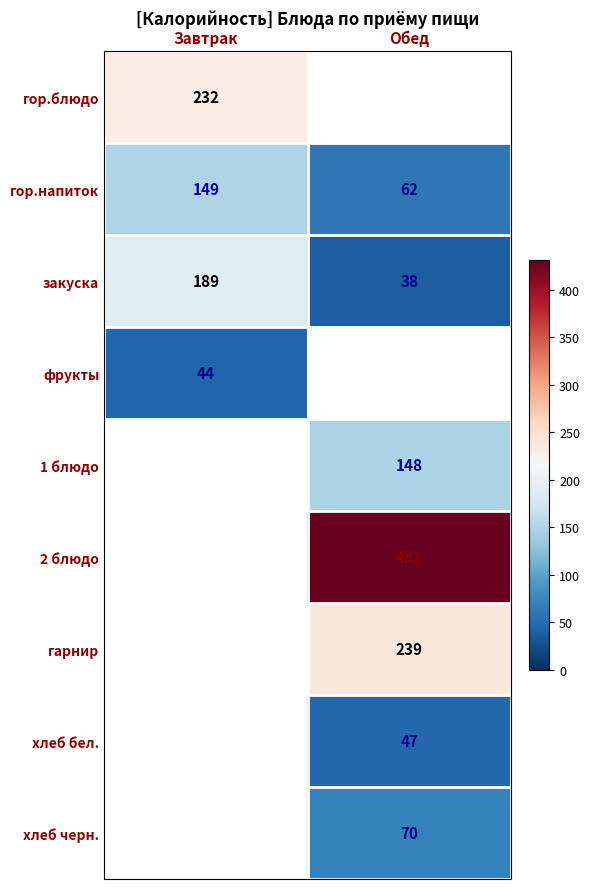

List the labels in order of гор.напиток value, largest first.

Завтрак, Обед